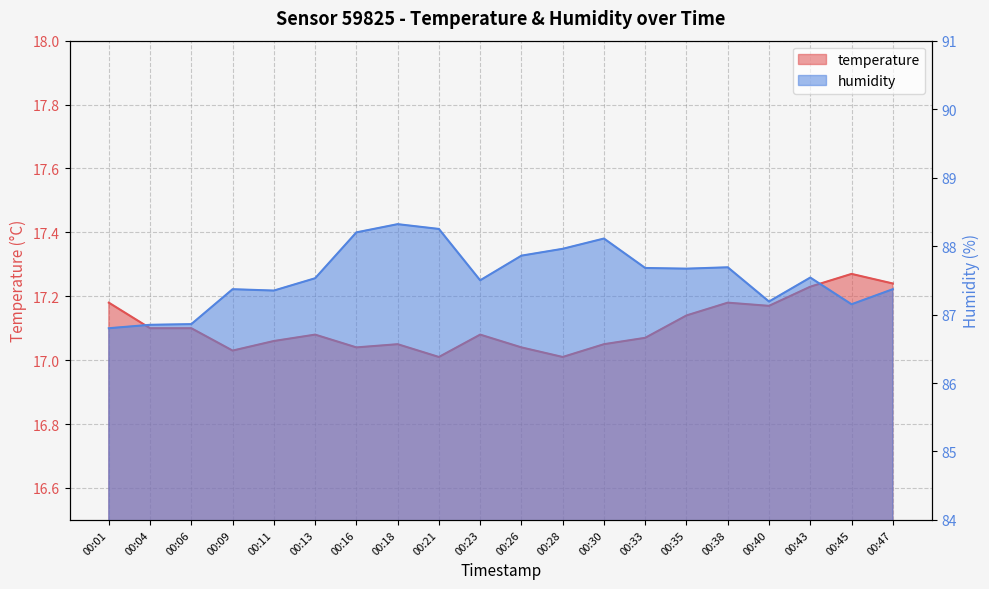

How many data points in humidity are less than 87?

3